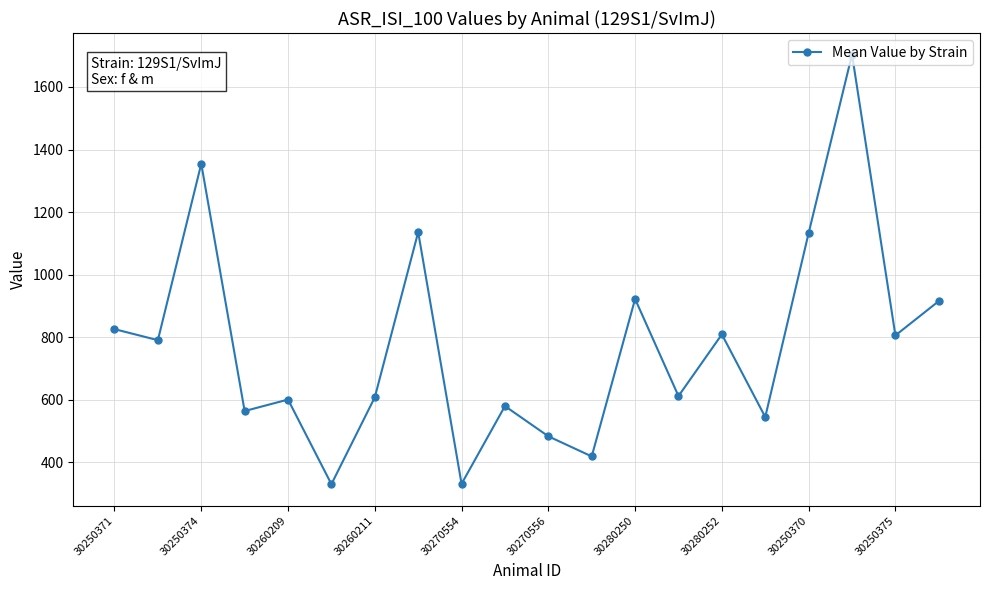

What is the greatest value displayed?

1703.8